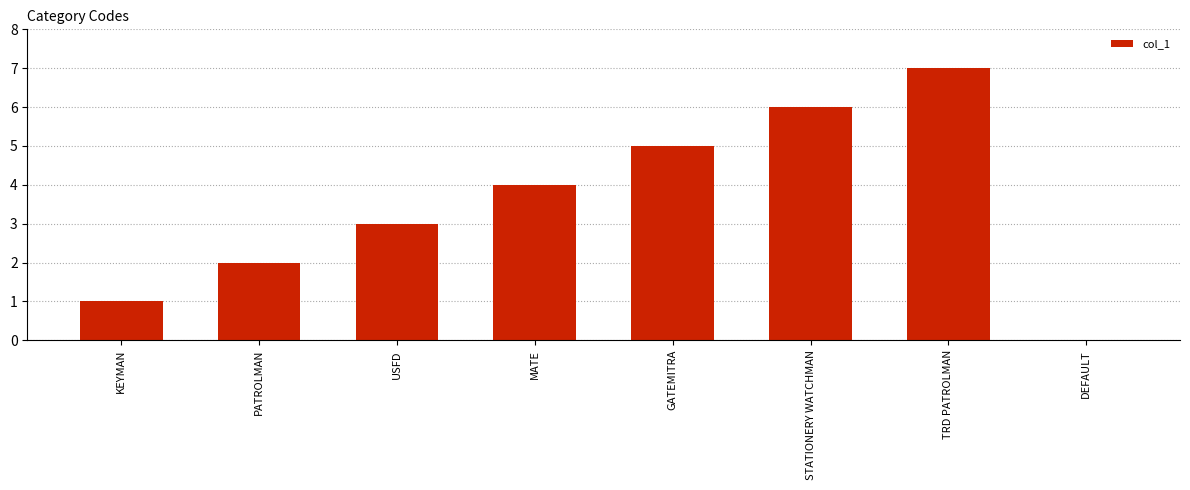

What value does the data have at GATEMITRA?

5